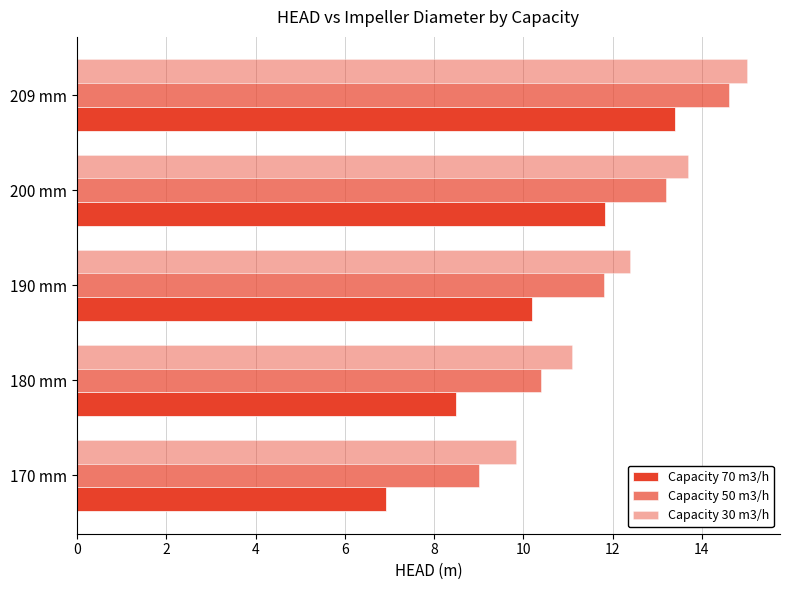

What is the maximum value for Capacity 30 m3/h?

15.0